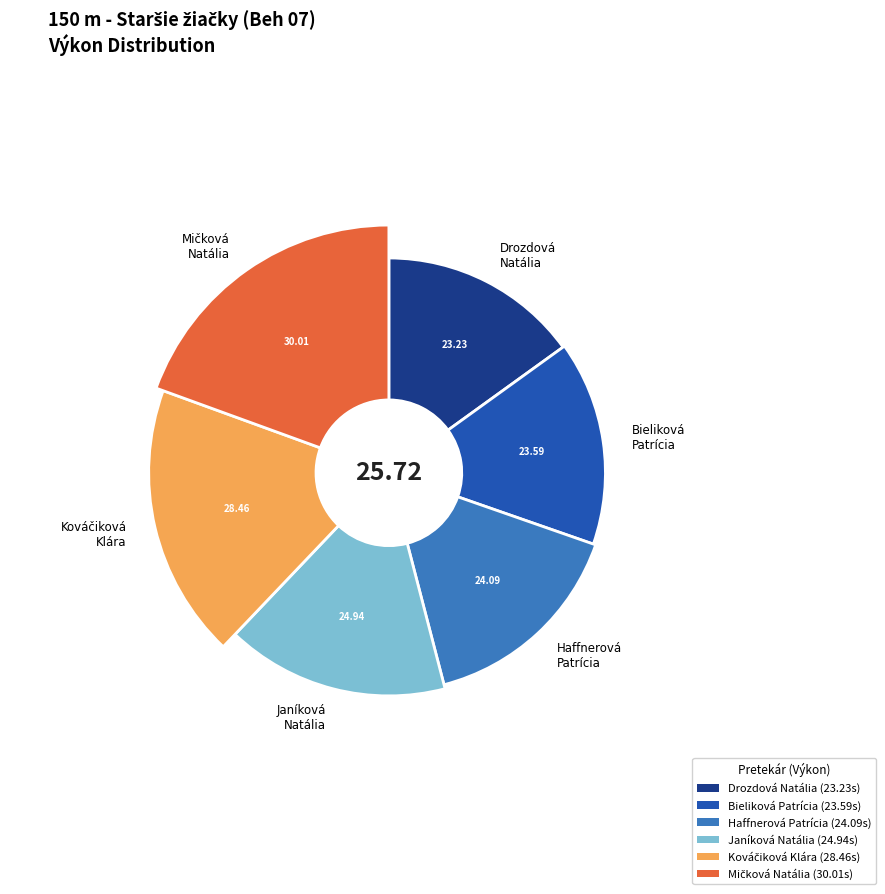

Is there any slice that represents more than half of the pie?

No